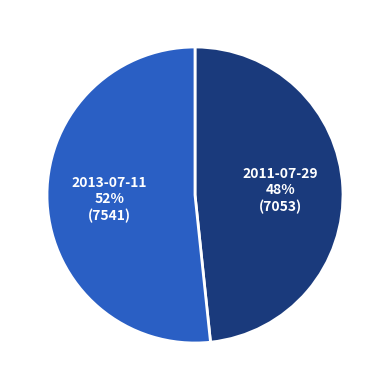

Is there a majority slice in this chart?

Yes